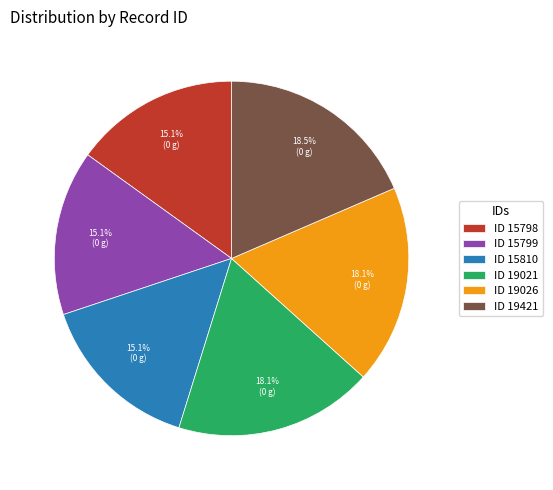

Is there any slice that represents more than half of the pie?

No